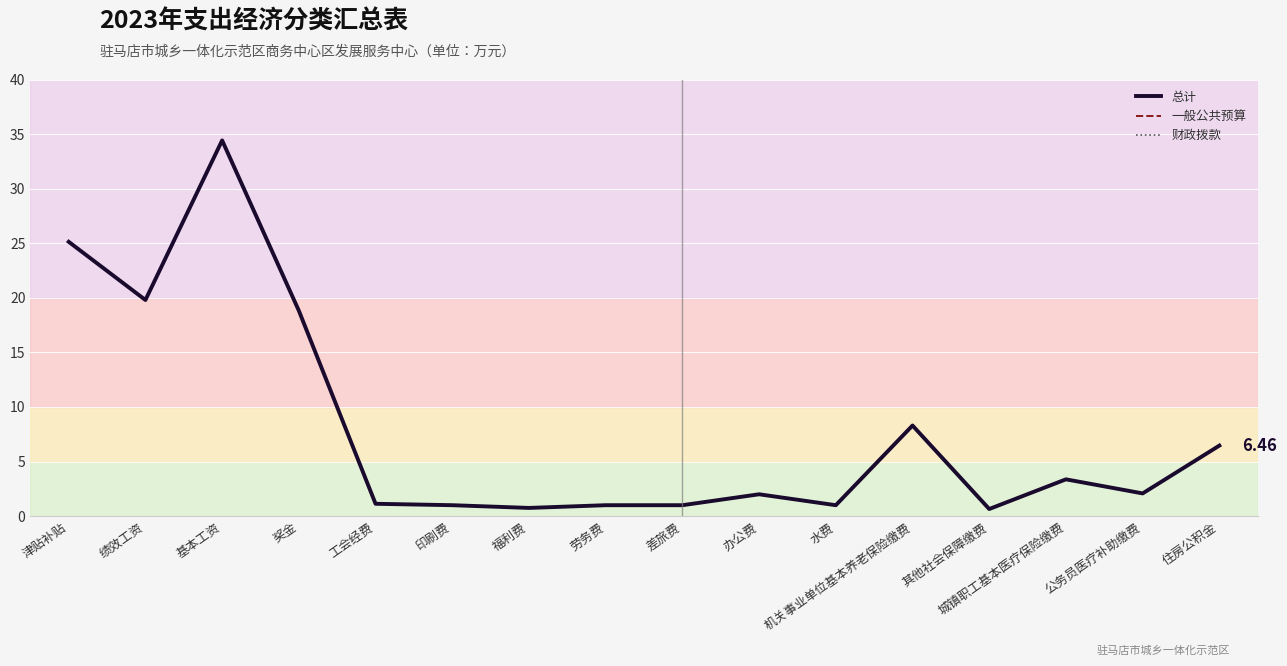

What is the lowest value of the 财政拨款 series?

0.7